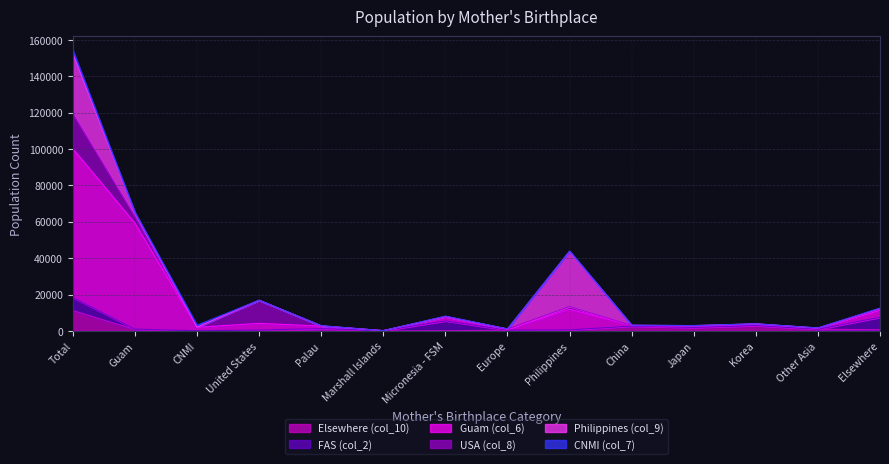

Which series changed the most between Total and United States?

Guam (col_6)